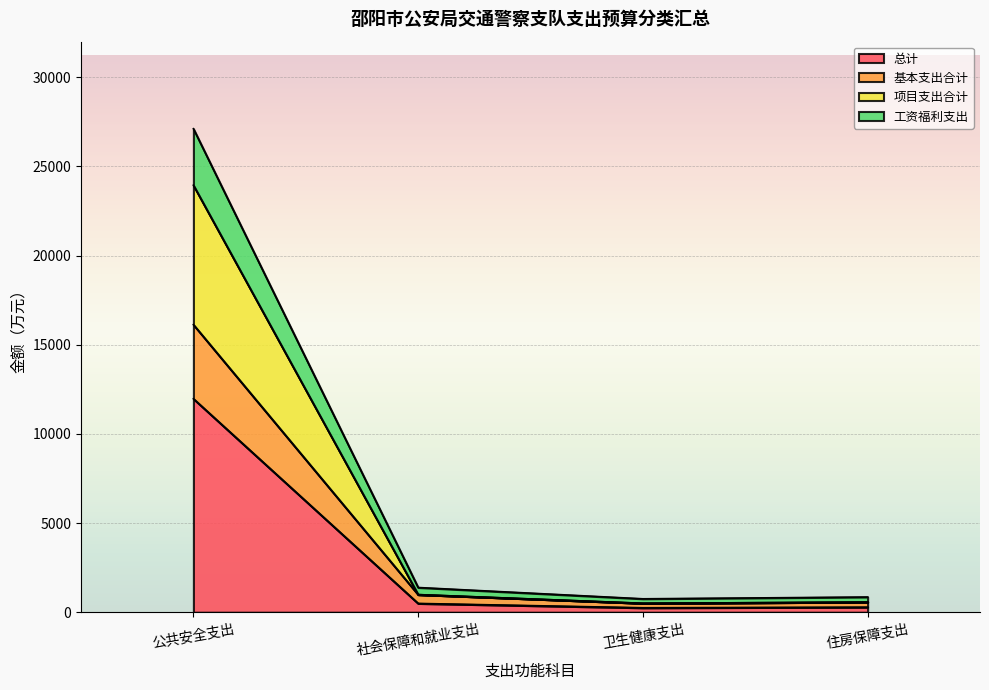

True or false: 总计 has a value of 11974.6 at 公共安全支出.

True